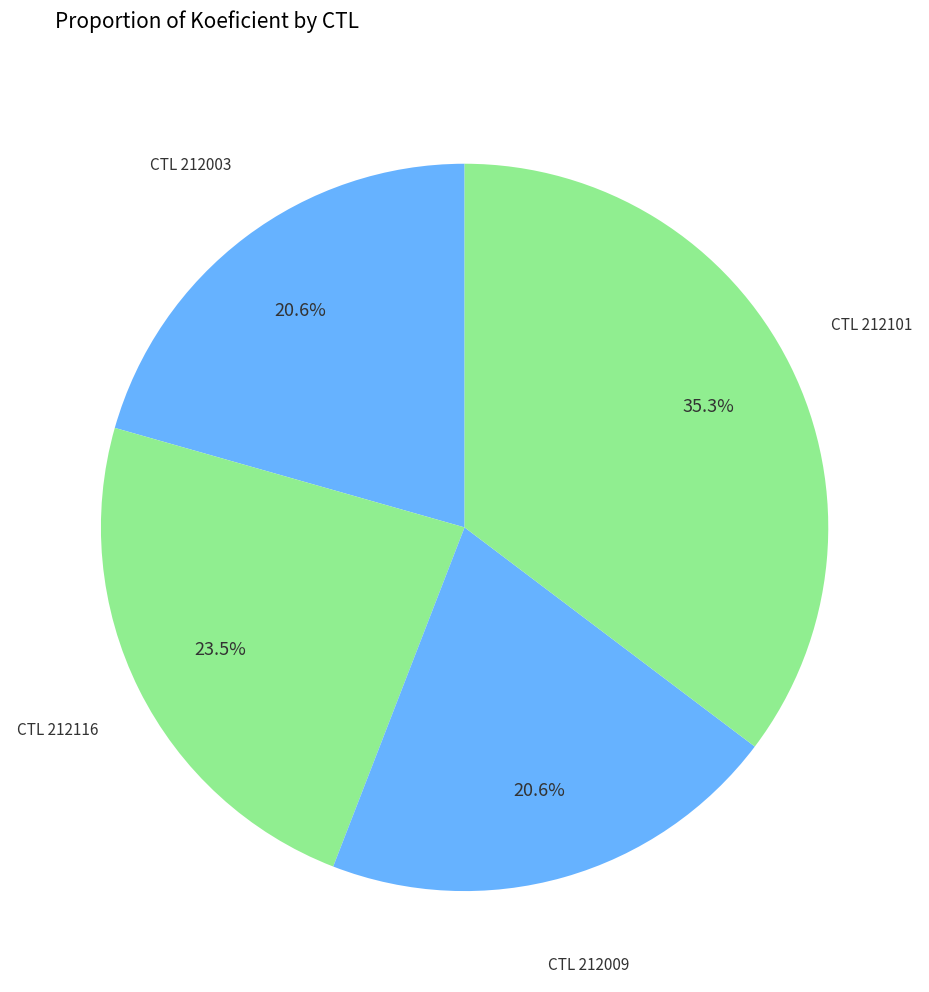

Does any single category account for the majority?

No